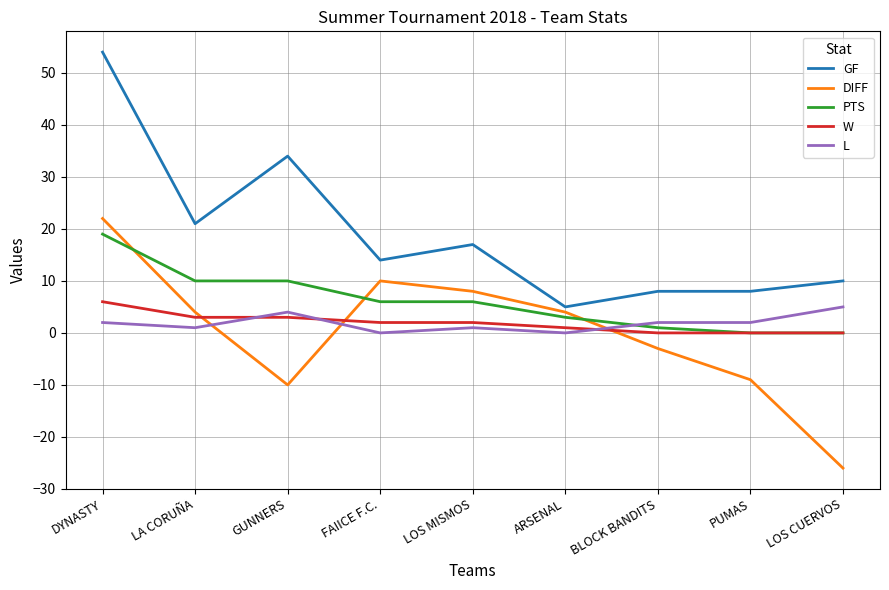

What is the minimum value shown in the chart?

-26